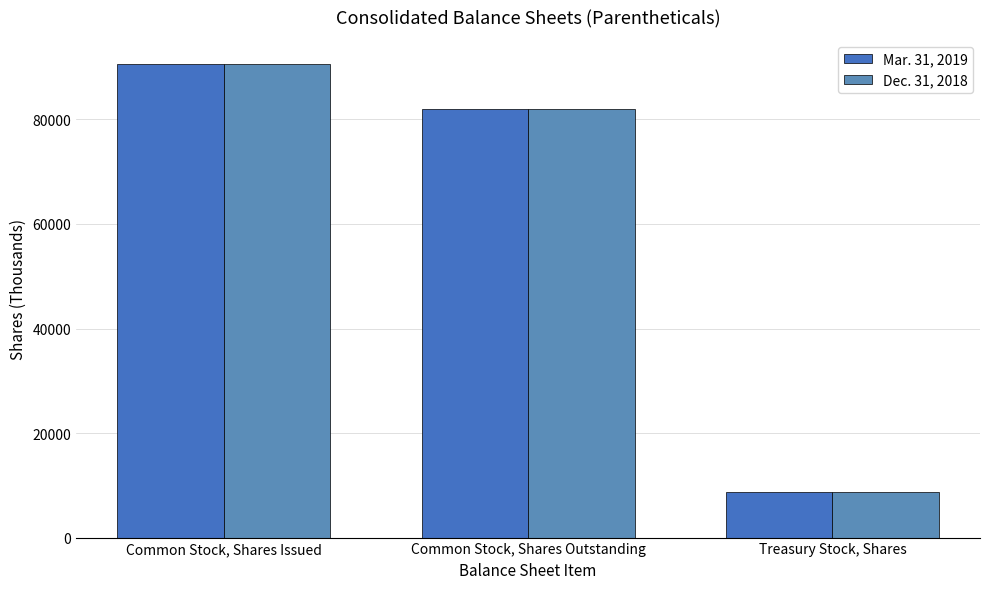

At Common Stock, Shares Issued, list the series in order from smallest to largest.

Mar. 31, 2019, Dec. 31, 2018